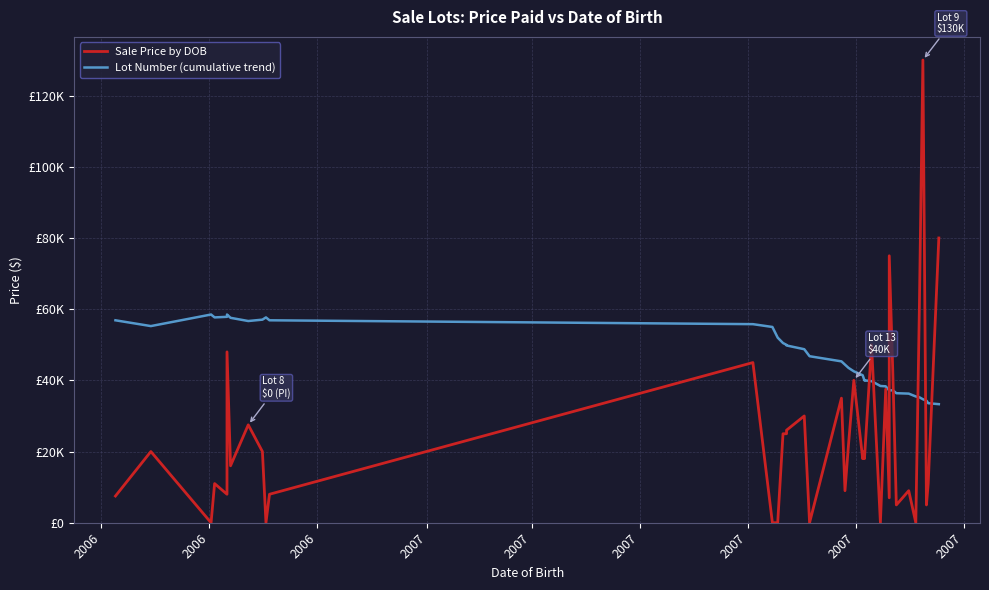

Reading left to right, what are all the values shown in this chart?

Sale Price by DOB: 7500.0	20000.0	0.0	11000.0	8000.0	48000.0	16000.0	27500.0	20000.0	0.0	8000.0	45000.0	0.0	0.0	25000.0	25000.0	26000.0	30000.0	0.0	35000.0	9000.0	22000.0	40000.0	18000.0	20000.0	18000.0	50000.0	0.0	37500.0	7000.0	75000.0	42500.0	5000.0	9000.0	0.0	60000.0	130000.0	5000.0	11000.0	80000.0
Lot Number (cumulative trend): 56875.0	55250.0	58500.0	57687.5	57850.0	58500.0	57571.4	56671.9	57055.6	57687.5	56875.0	55791.7	55000.0	52000.0	50483.3	49968.8	49801.5	48750.0	46782.9	45337.5	44416.7	43505.7	42532.6	41437.5	39975.0	40000.0	39782.4	38419.6	38327.6	37158.3	37165.3	37222.7	36390.2	36275.7	35471.4	35253.5	34695.9	34296.1	33583.3	33312.5